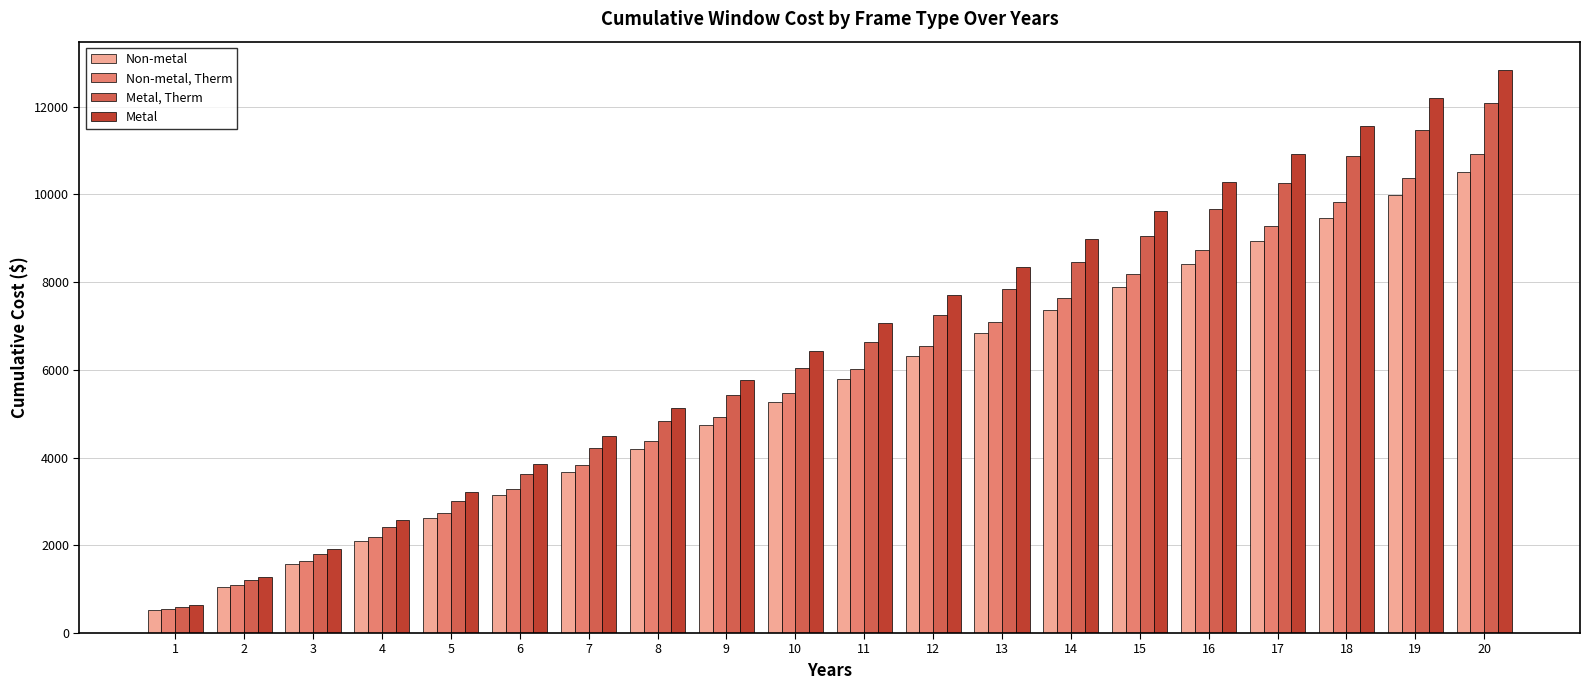

What is the total value across all series at 2?

4635.9